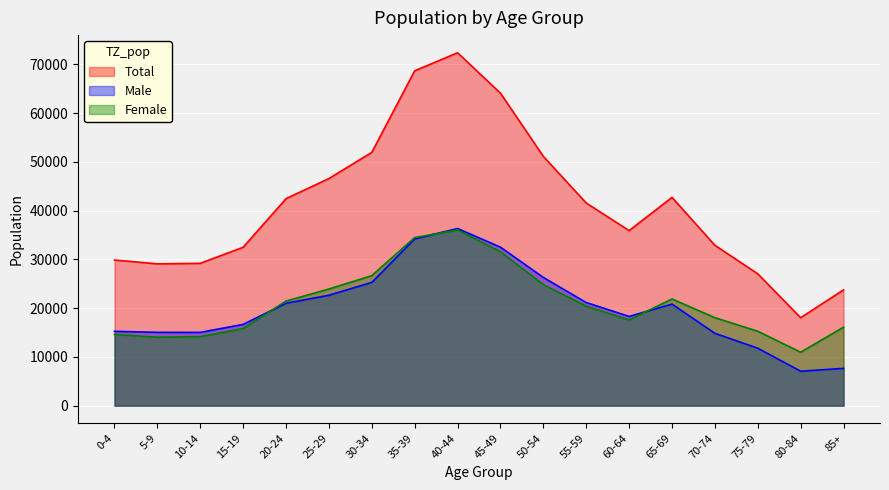

What is the difference between the Female values at 0-4 and 5-9?

571